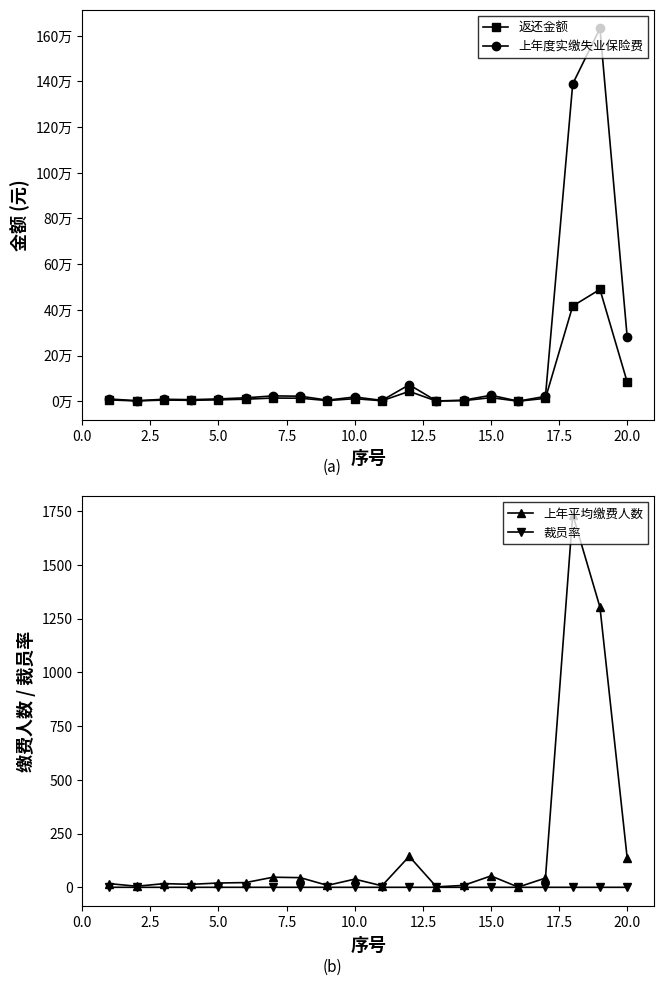

True or false: 上年平均缴费人数 and 裁员率 cross at least once.

False